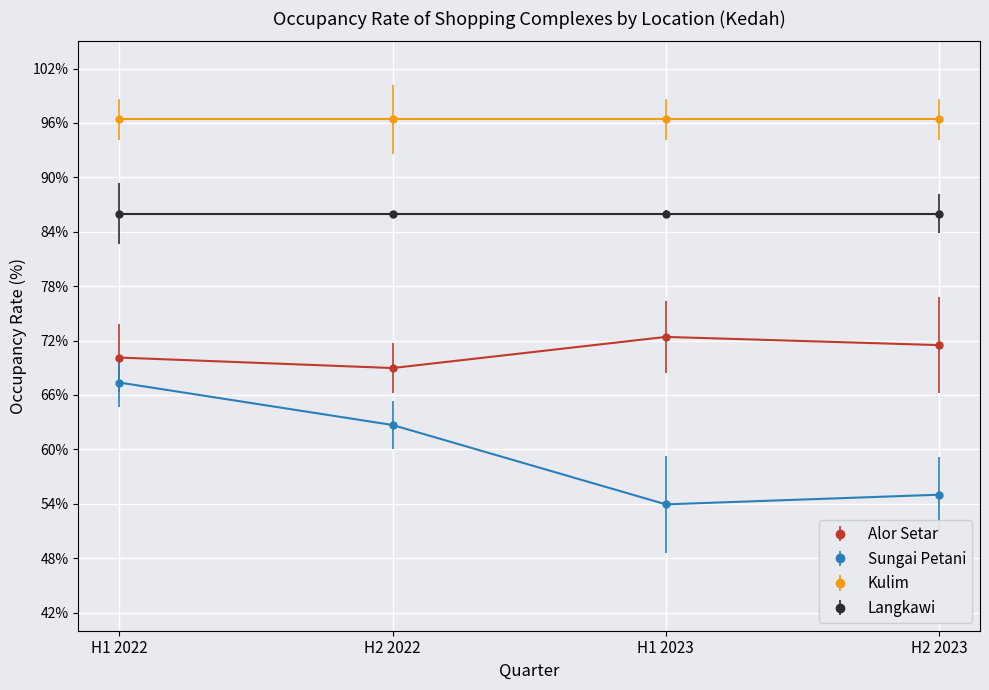

True or false: Sungai Petani and Alor Setar cross at least once.

False